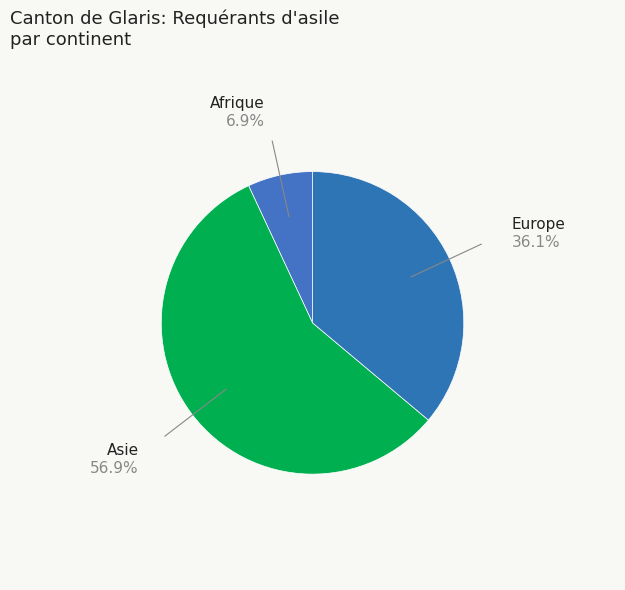

Rank the categories by value from lowest to highest.

Afrique, Europe, Asie